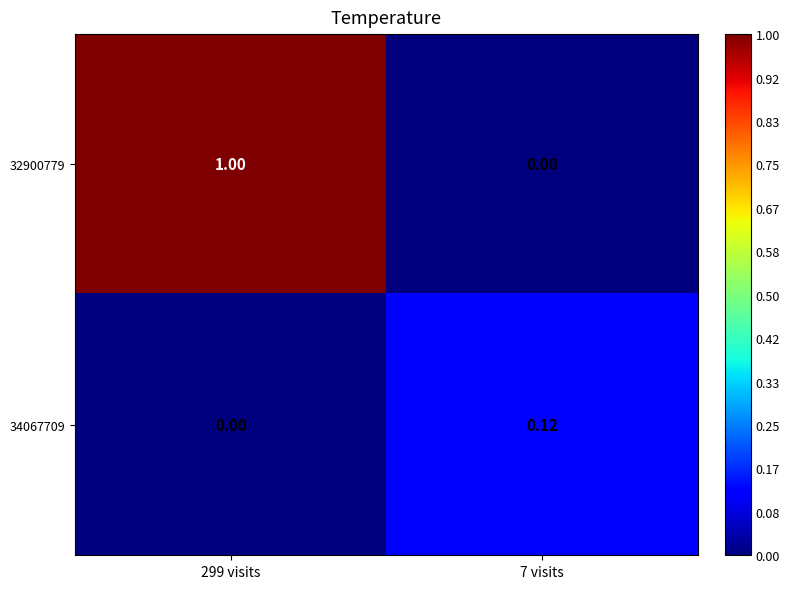

Is the value of 32900779 at 7 visits greater than the value of 34067709 at 7 visits?

No